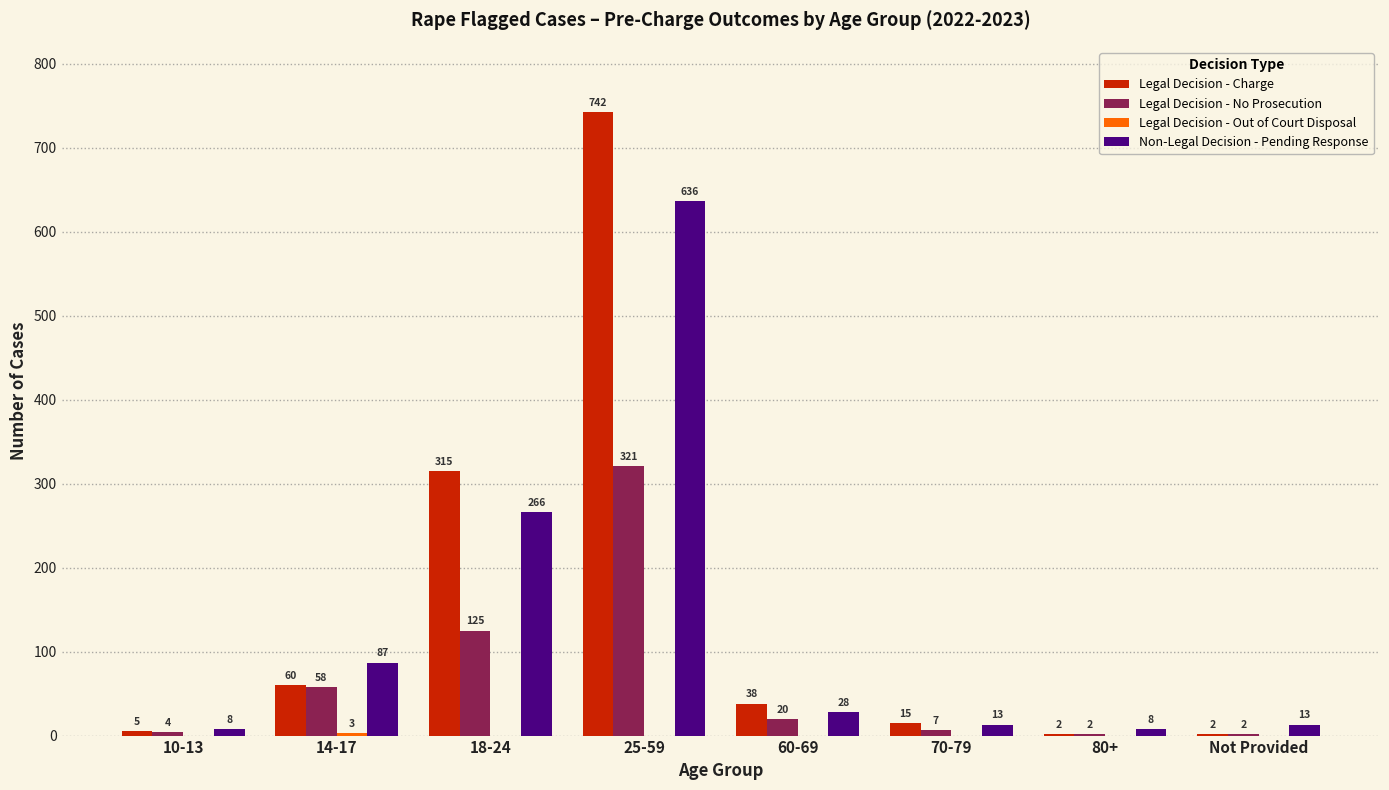

How many groups of bars are there?

8